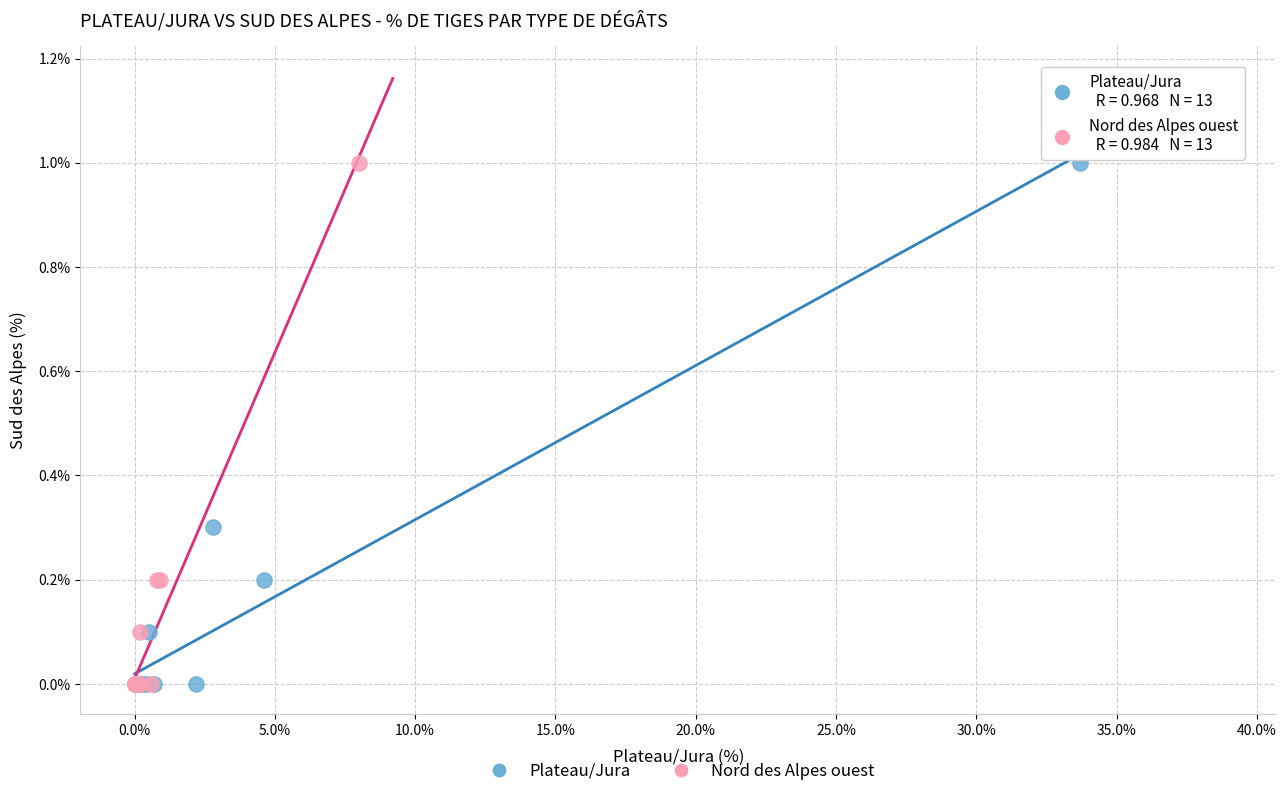

What are all the series names shown in the legend?

Plateau/Jura, Nord des Alpes ouest